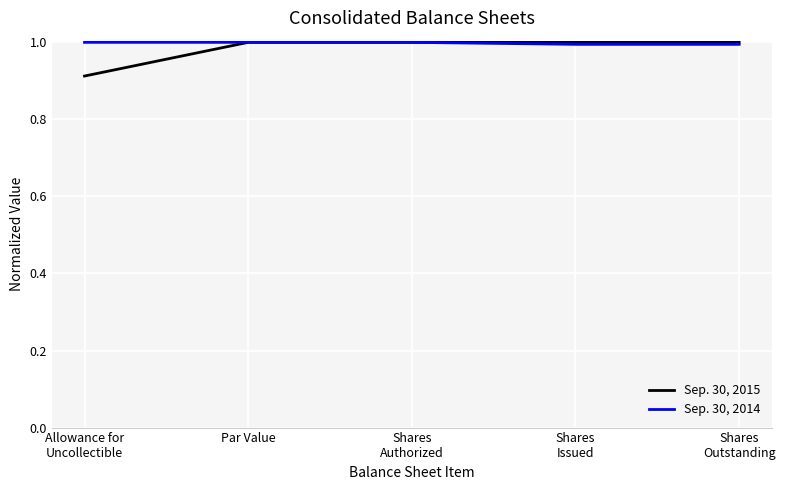

List the series in order of their overall mean, lowest first.

Sep. 30, 2015, Sep. 30, 2014